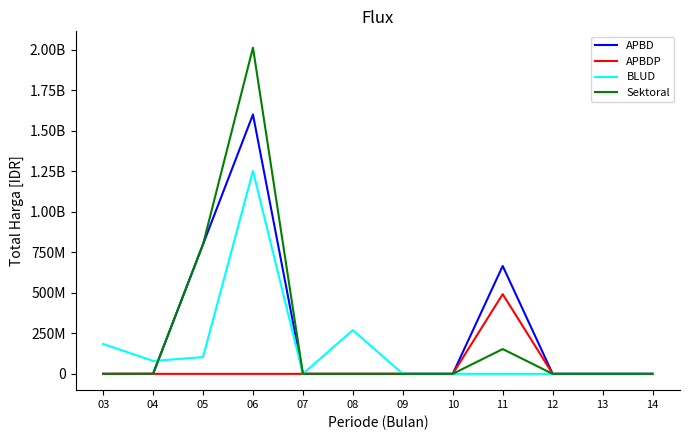

At how many categories does at least one series exceed 444998112?

3